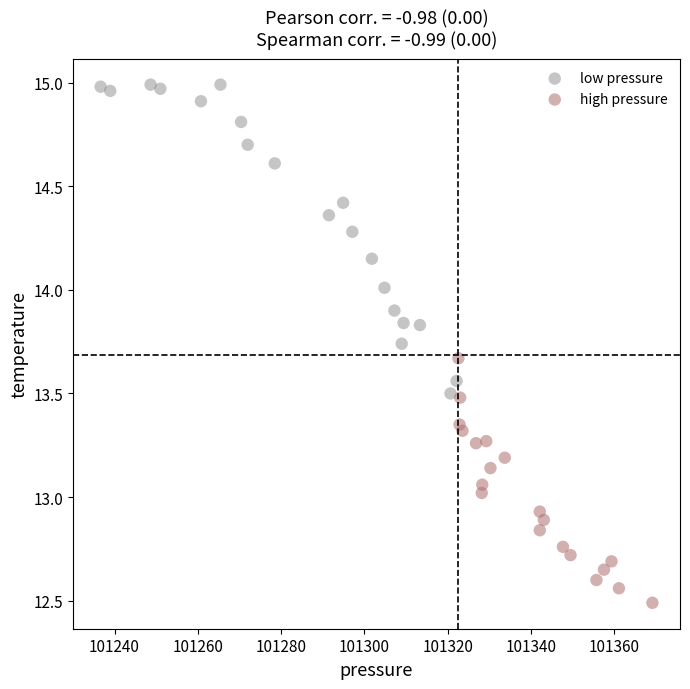

Which series contains the highest Y value?

low pressure